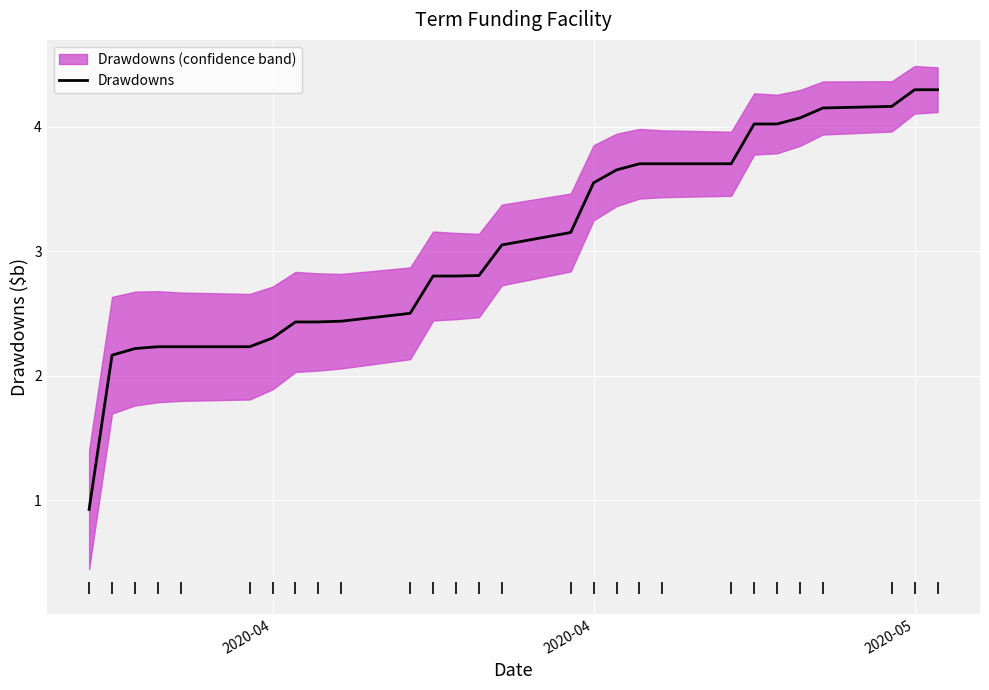

Reading right to left, transcribe all the data shown in this chart.

4.3	4.3	4.2	4.2	4.1	4.0	4.0	3.7	3.7	3.7	3.7	3.6	3.2	3.1	2.8	2.8	2.8	2.5	2.4	2.4	2.4	2.3	2.2	2.2	2.2	2.2	2.2	0.9